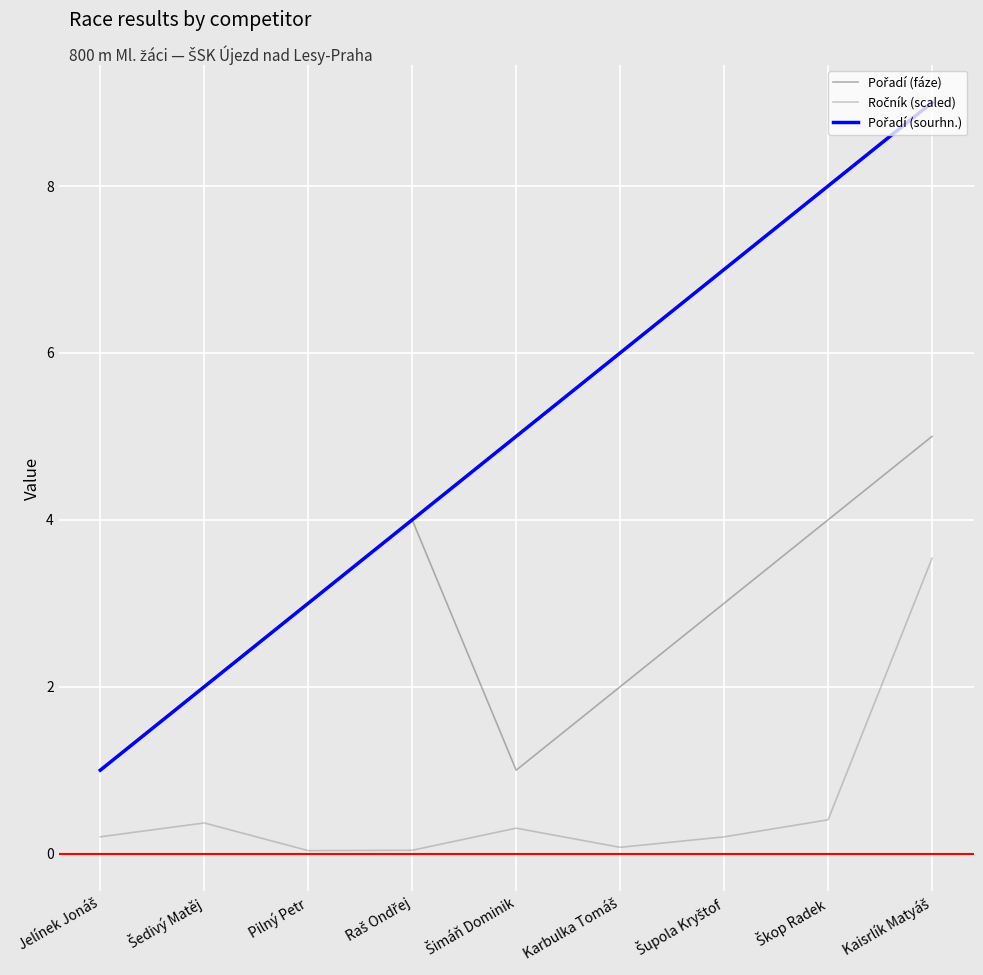

Does the chart display data point markers on the line(s)?

No